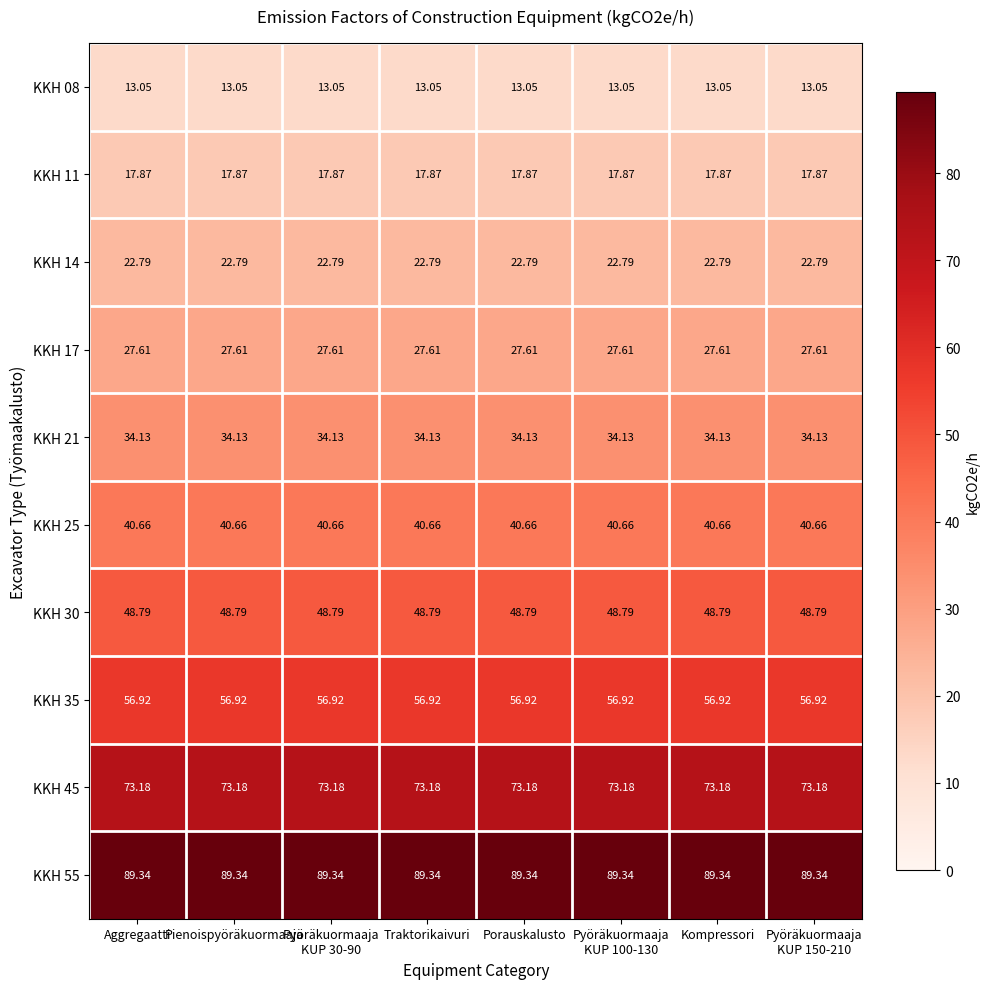

Is the value of KKH 45 at Porauskalusto greater than the value of KKH 11 at Porauskalusto?

Yes